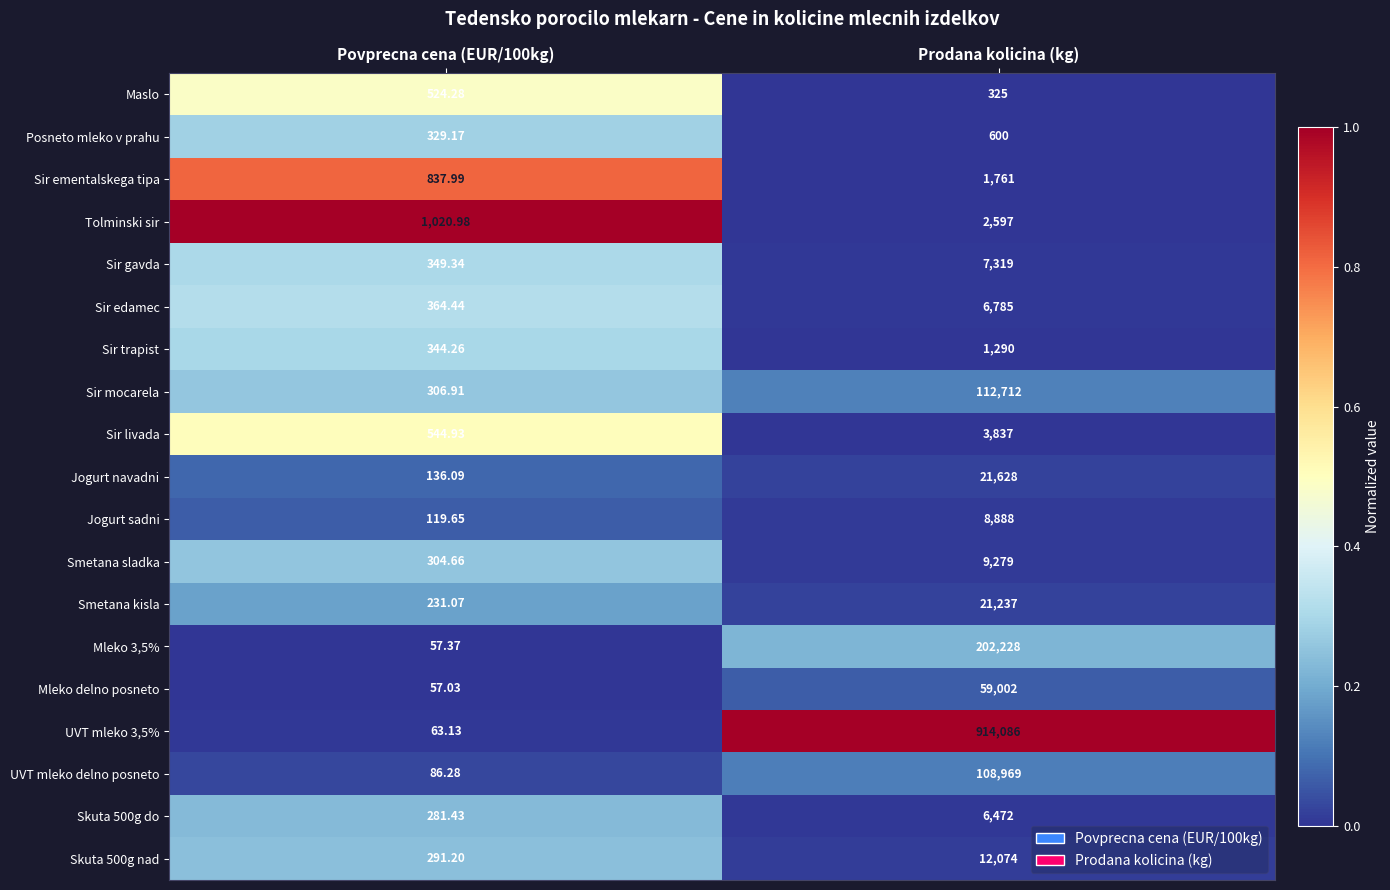

At which category is the sum across all series the highest?

Prodana kolicina (kg)